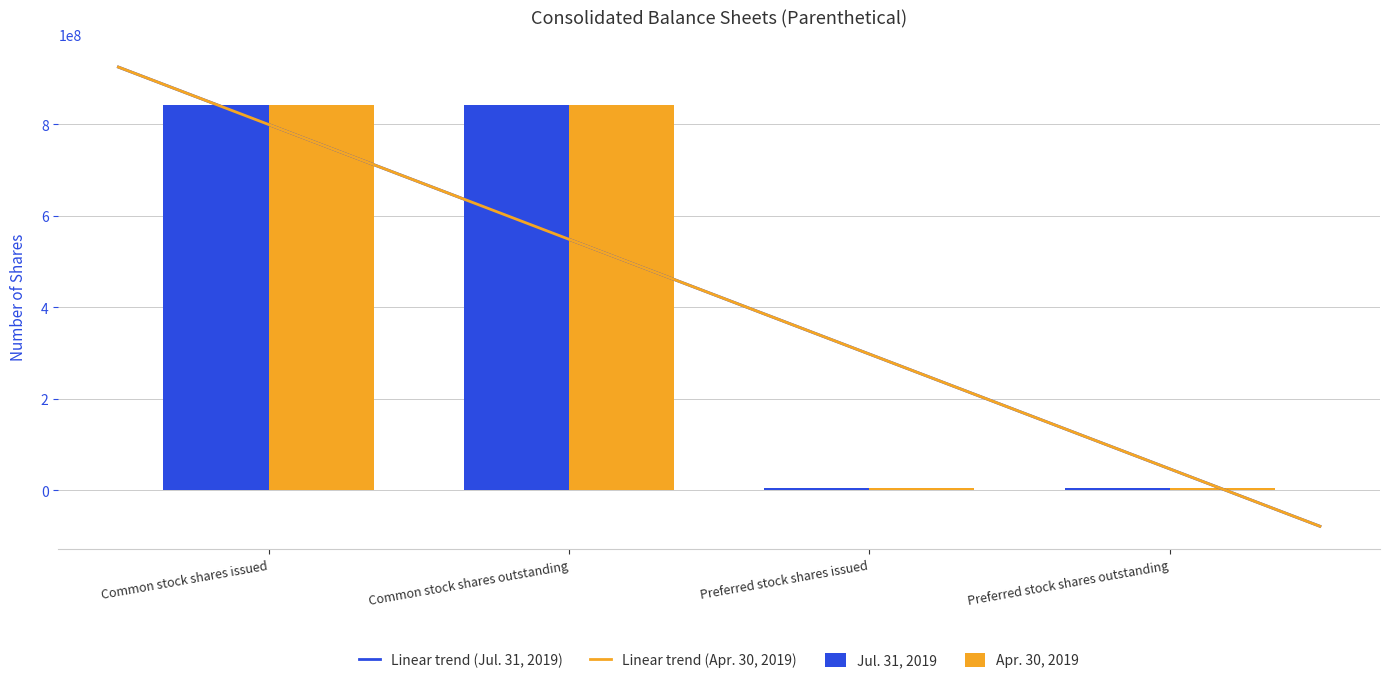

How many bars are there in each group?

2